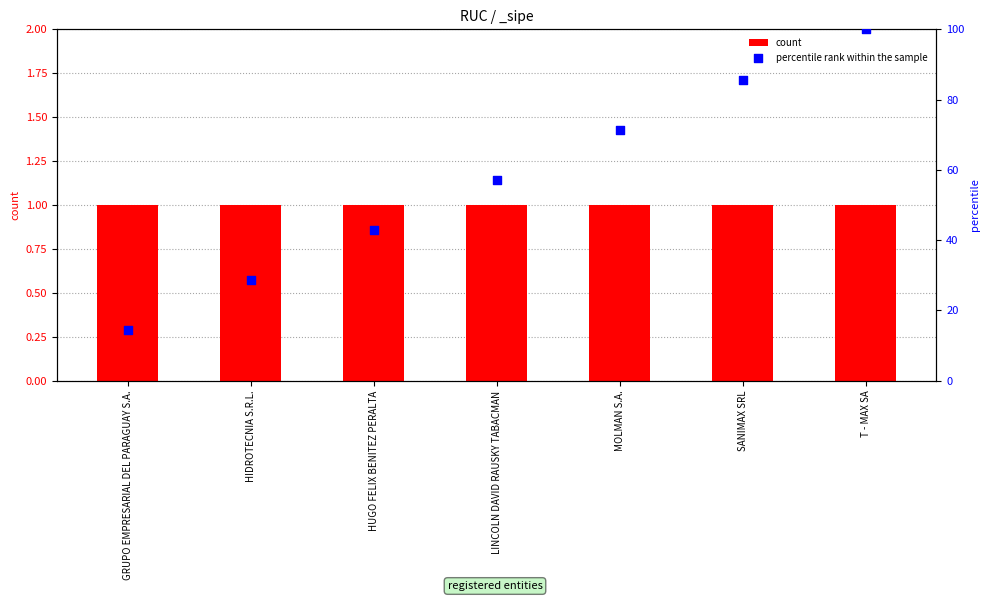

At how many categories does at least one series exceed 8?

7